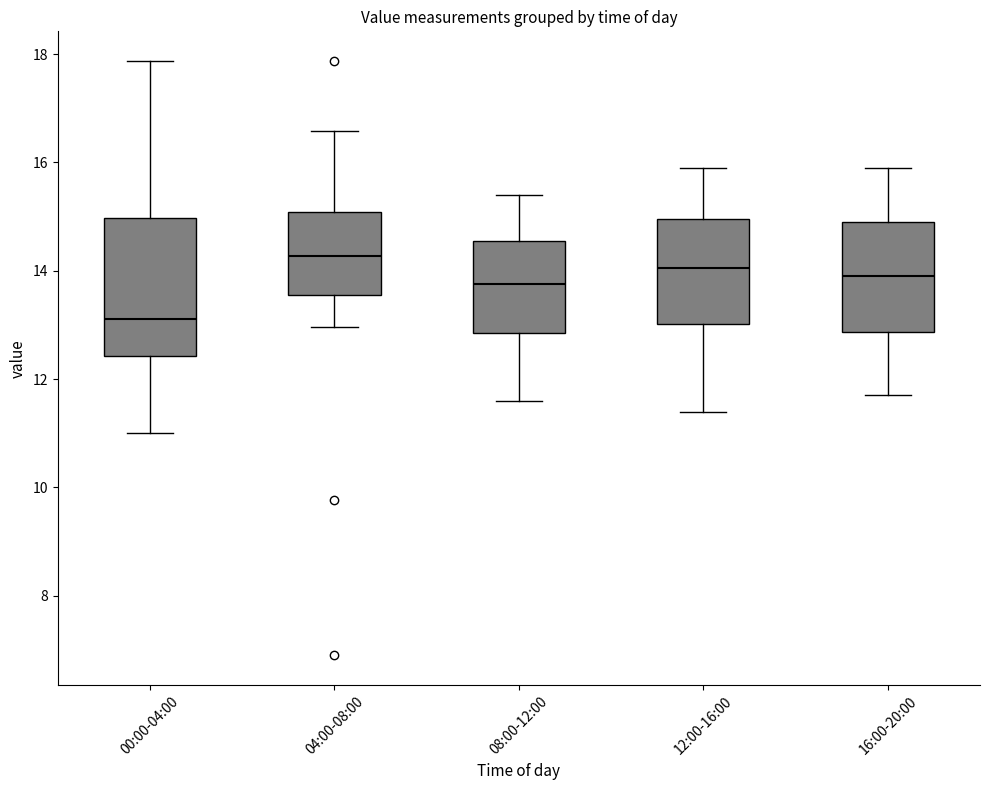

Reading left to right, transcribe this box plot: for each box, give where its median line is, the range the box spans, and where its two whiskers end, as read against the y-axis. The values are not printed on the chart, so give them approximately, as read against the axis.

00:00-04:00: median 13.2, box 12.4 to 15.0, whiskers 11.0 to 17.8
04:00-08:00: median 14.2, box 13.6 to 15.0, whiskers 13.0 to 16.6
08:00-12:00: median 13.8, box 12.8 to 14.6, whiskers 11.6 to 15.4
12:00-16:00: median 14.0, box 13.0 to 15.0, whiskers 11.4 to 16.0
16:00-20:00: median 14.0, box 12.8 to 15.0, whiskers 11.8 to 16.0